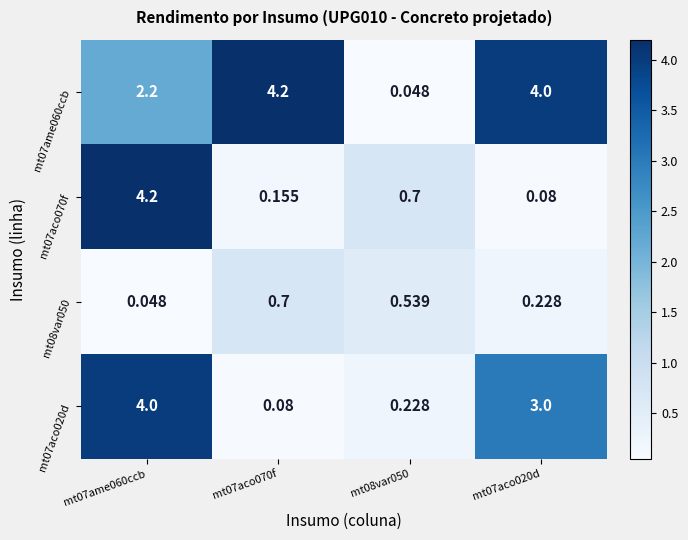

Is the value of mt07aco070f at mt07ame060ccb greater than the value of mt08var050 at mt07aco070f?

Yes